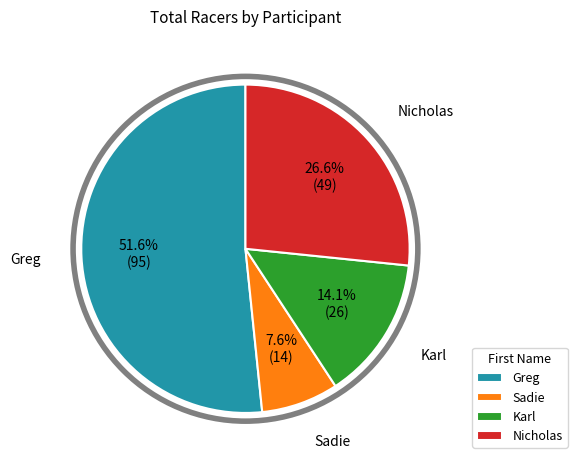

What is the largest slice in the pie chart?

Greg